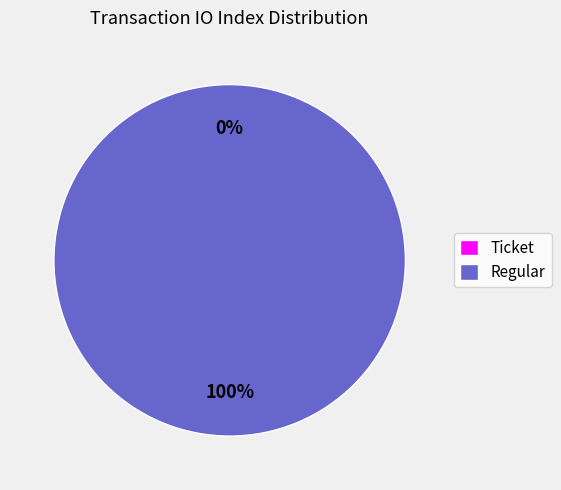

To the nearest percent, what percentage of the pie is Regular?

100%